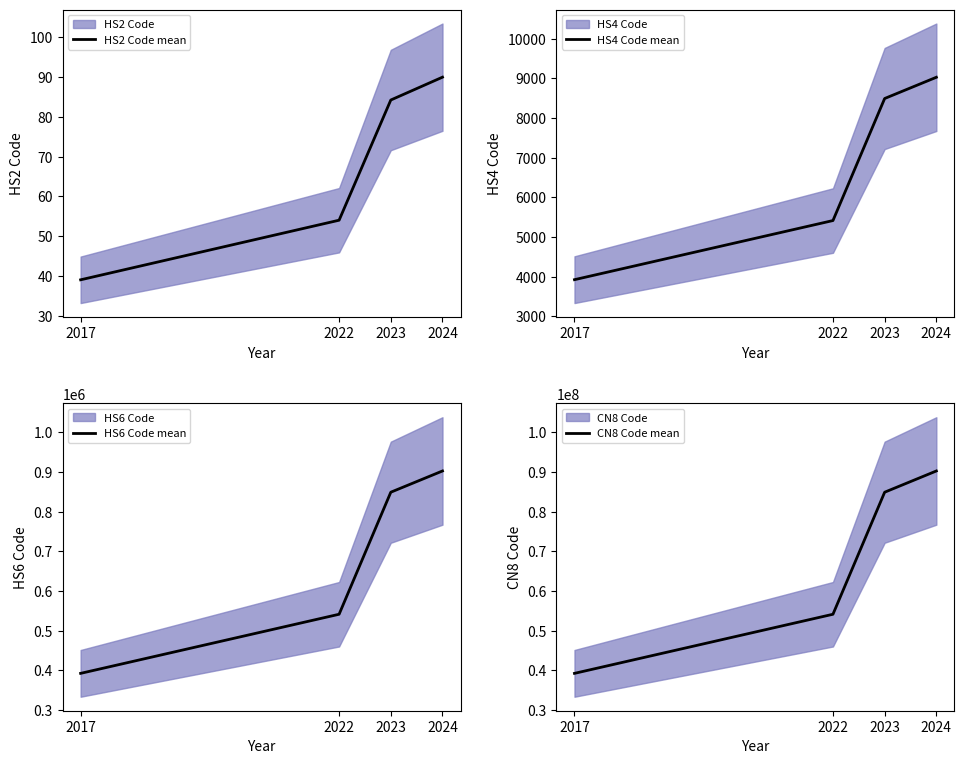

The value of CN8 Code mean at 2022 is 82097477.7. True or false?

False